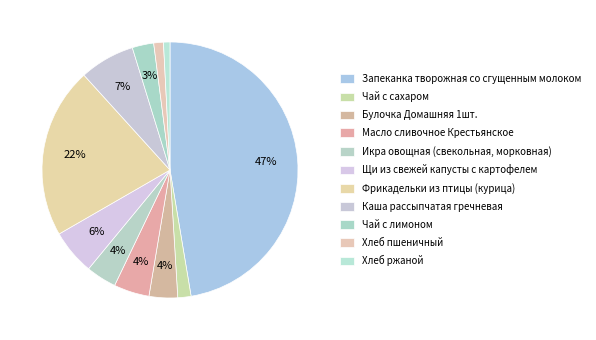

What is the total percentage of Фрикадельки из птицы (курица) and Хлеб пшеничный?

22.8%